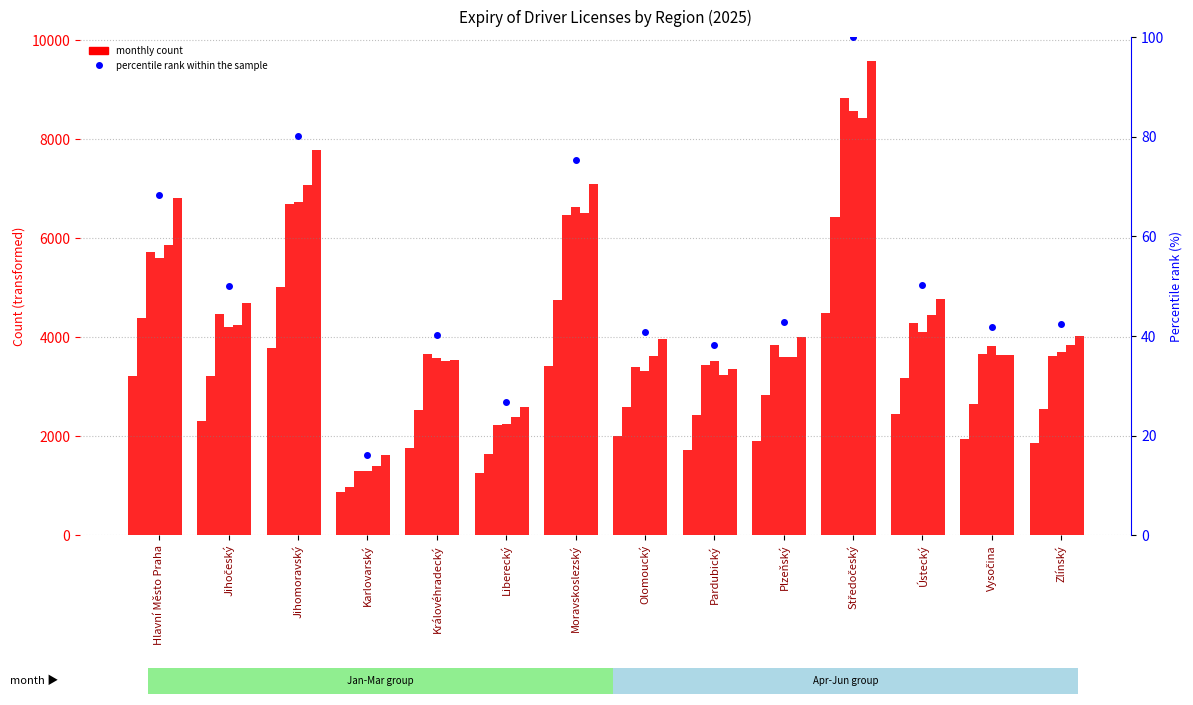

What is the sum of the březen values at Vysočina and Pardubický?

7123